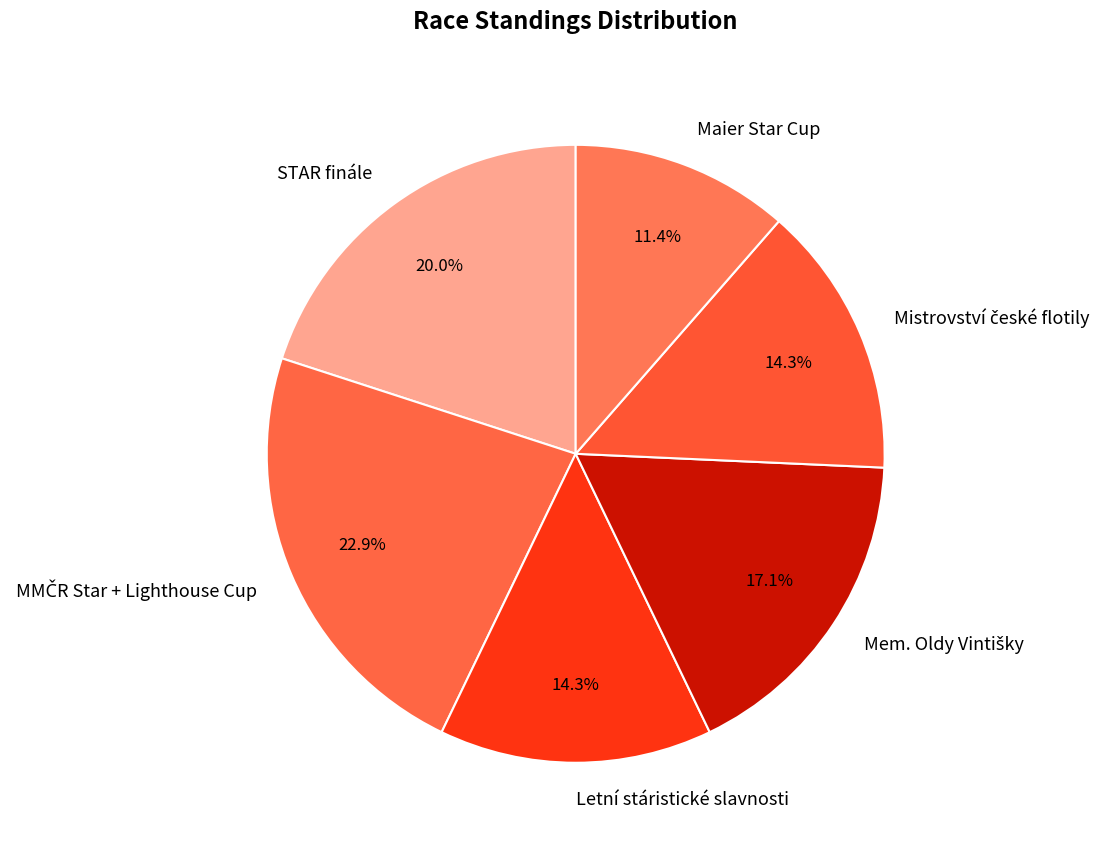

How many slices are in this pie chart?

6